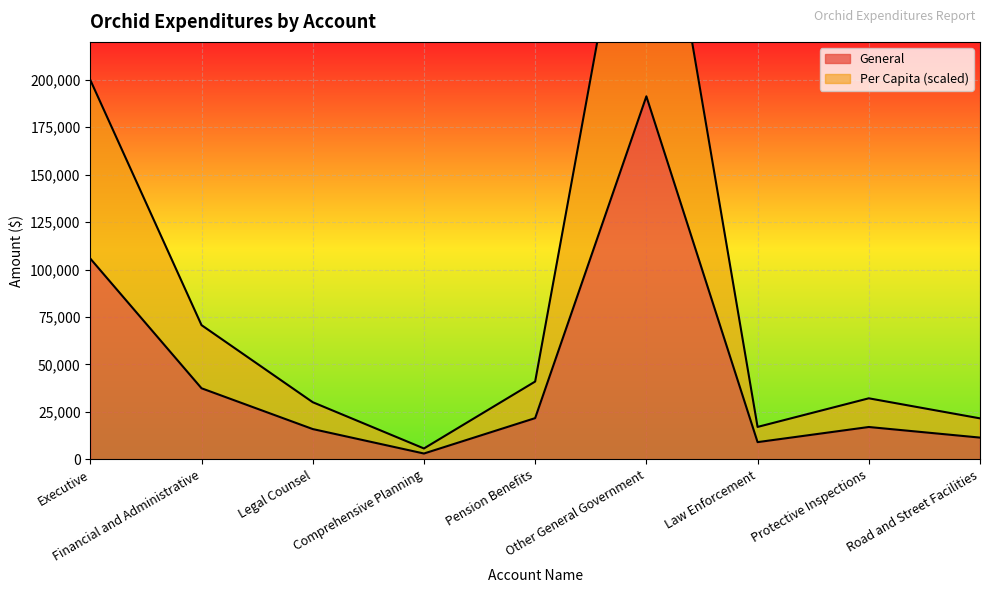

Reading left to right, list all the values displayed in this chart.

General: Executive=105762	Financial and Administrative=37398	Legal Counsel=15898	Comprehensive Planning=3000	Pension Benefits=21661	Other General Government=191306	Law Enforcement=9004	Protective Inspections=16984	Road and Street Facilities=11393
Account Total: Executive=199911	Financial and Administrative=70689	Legal Counsel=30052	Comprehensive Planning=5670	Pension Benefits=40945	Other General Government=361607	Law Enforcement=17020	Protective Inspections=32104	Road and Street Facilities=21536